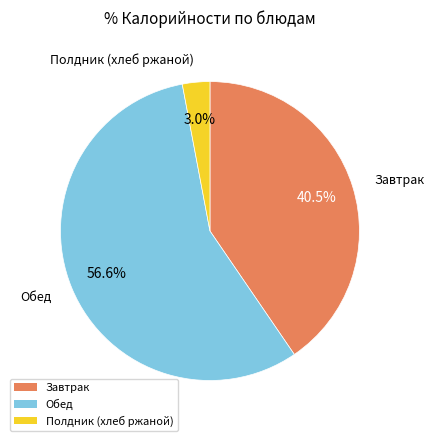

Is there any slice that represents more than half of the pie?

Yes